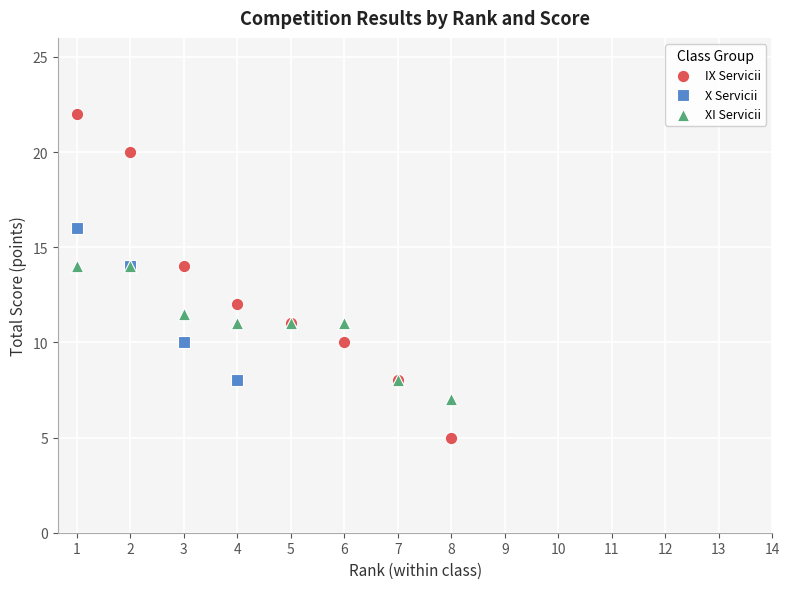

Which series reaches the minimum Y coordinate?

IX Servicii